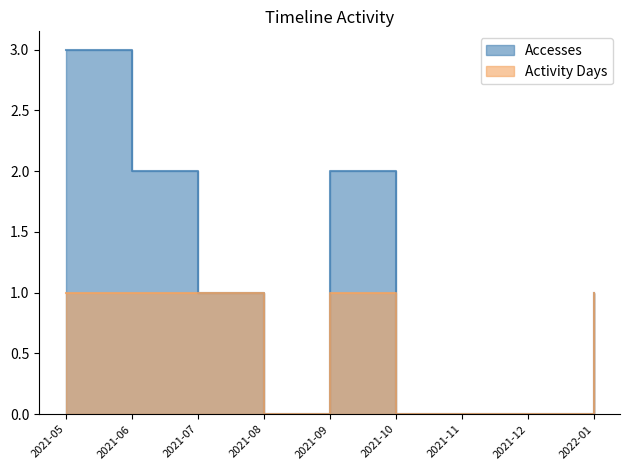

At which category is the sum across all series the highest?

2021-05